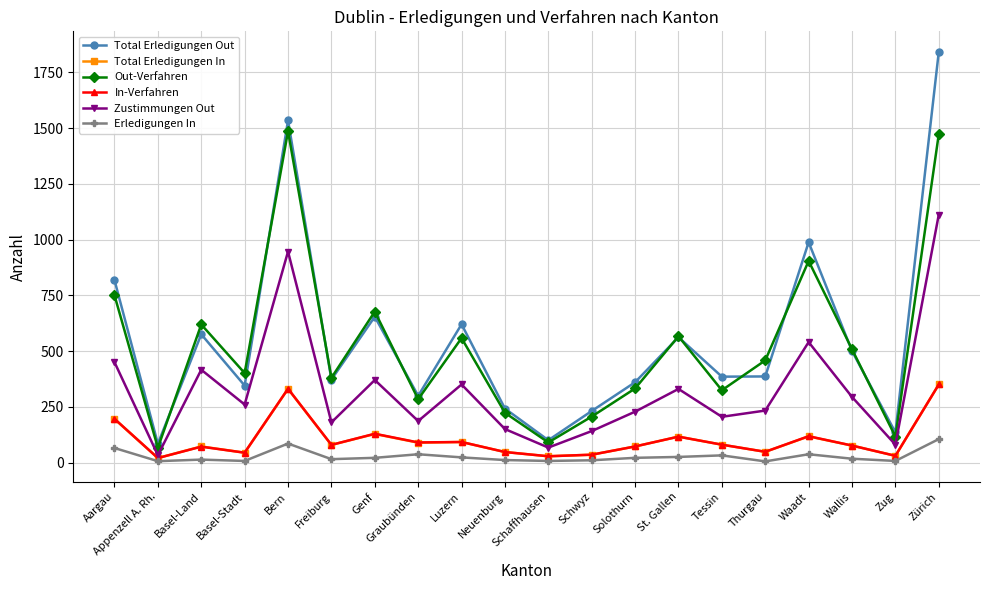

How many distinct data groups are displayed?

6